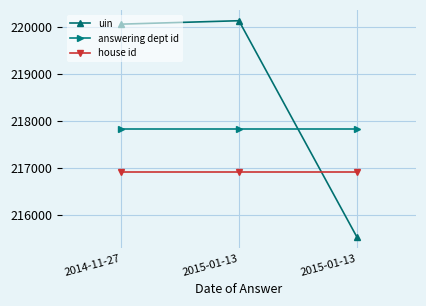

What is the label of the 2nd point from the left?

2015-01-13